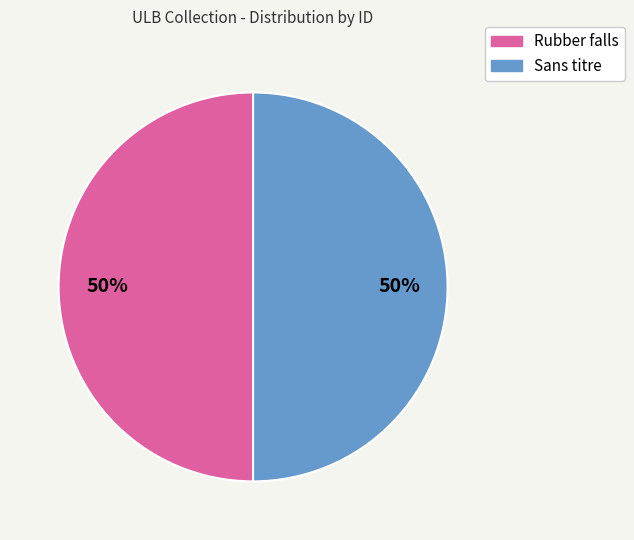

True or false: Sans titre accounts for 57% of the total.

False